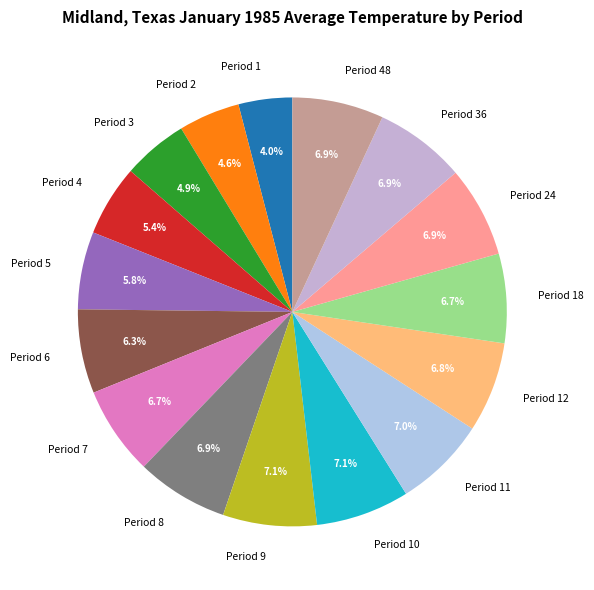

Approximately how many times larger is the value at Period 3 compared to Period 8?

0.7